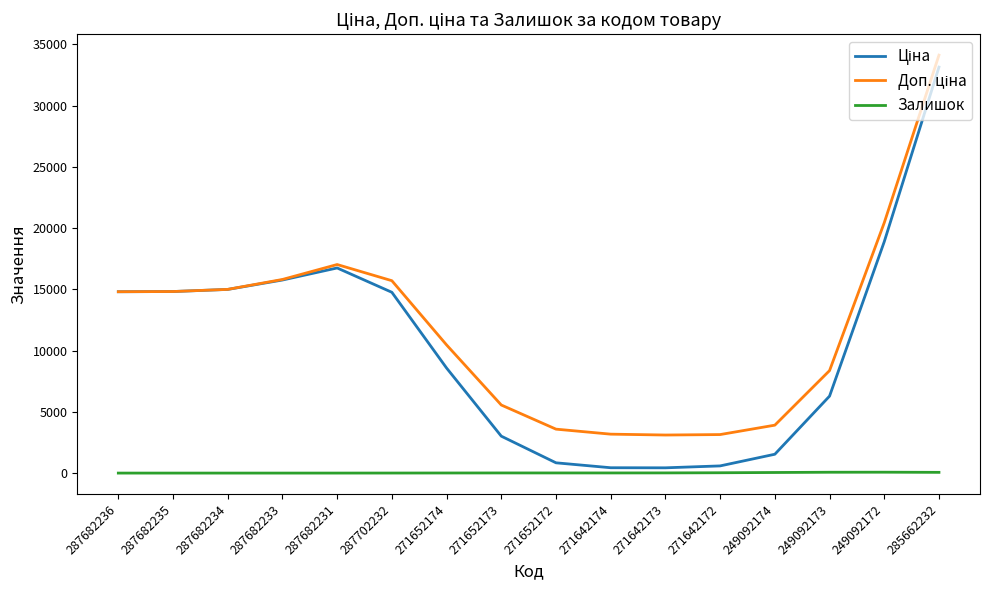

At which category does the chart reach its peak across all series?

285662232